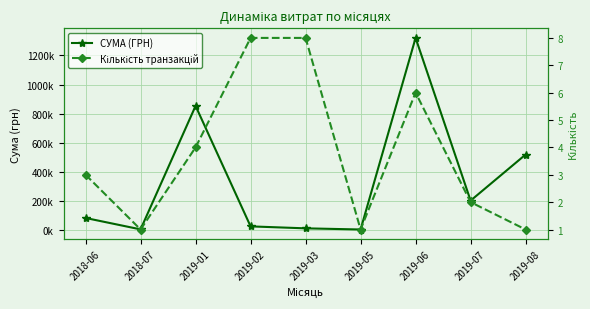

What position from the left is 2019-05?

6